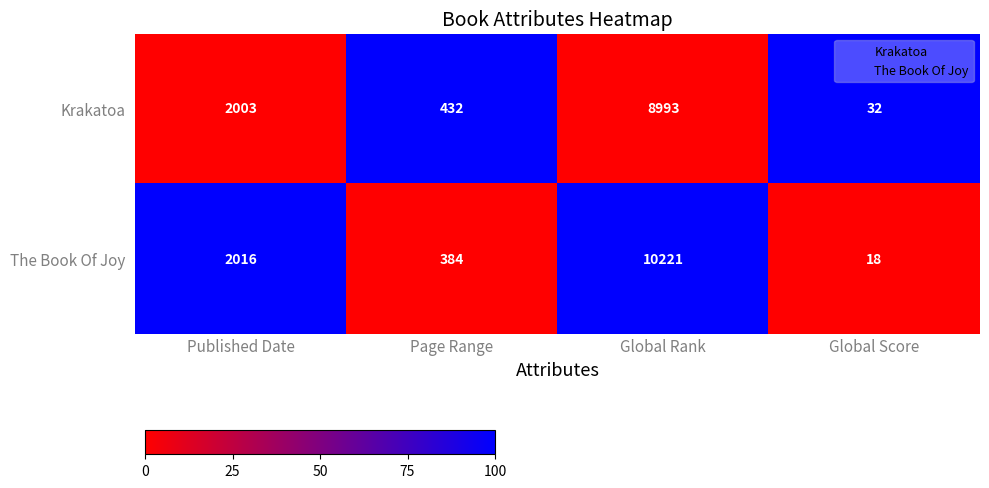

Is it true that Krakatoa equals 2003 at Published Date?

True